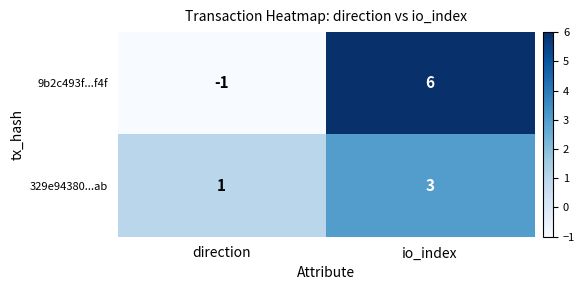

At which label is 329e94380...ab closest to 2?

direction